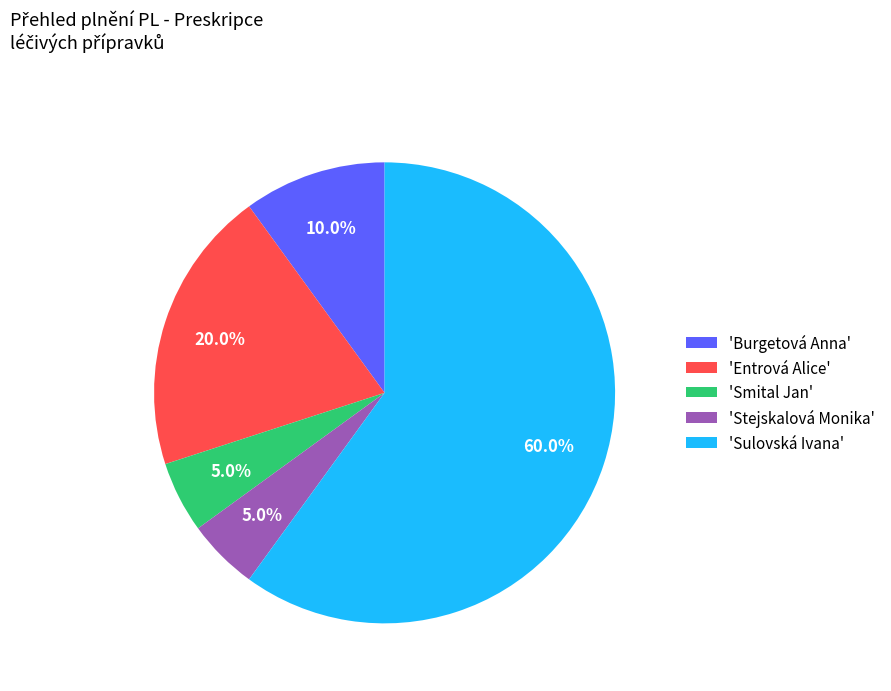

Which has a higher value, 'Smital Jan' or 'Sulovská Ivana'?

'Sulovská Ivana'